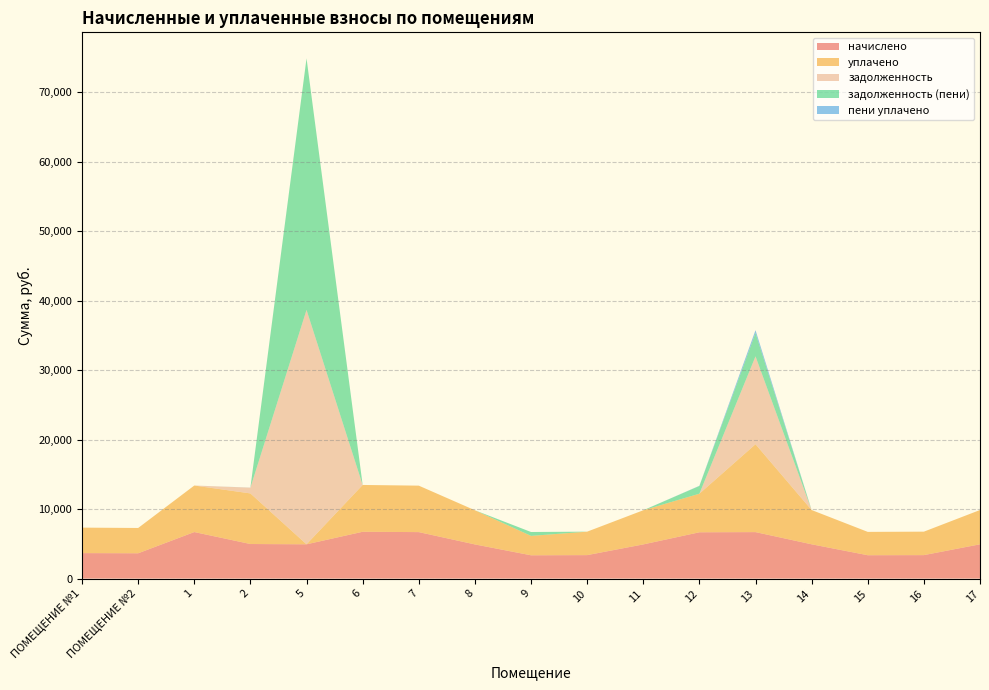

Reading left to right, what are all the values shown in this chart?

начислено: 3668.0	3643.2	6698.4	4976.3	4934.9	6739.9	6690.2	4918.3	3353.4	3378.2	4918.3	6665.4	6690.2	4934.9	3361.7	3378.2	4935.0
уплачено: 3668.0	3643.2	6698.0	7284.1	0.0	6739.9	6690.2	4918.3	2794.5	3378.2	4918.3	5554.5	12653.3	4934.9	3361.7	3378.2	4935.0
задолженность: 0.0	0.0	0.0	829.4	33745.6	0.0	0.0	0.0	0.0	0.0	0.0	0.0	12653.3	0.0	0.0	0.0	0.0
задолженность (пени): 0.0	0.0	0.0	0.0	36213.1	0.0	0.0	0.0	558.9	0.0	0.0	1110.9	3345.1	0.0	0.0	0.0	0.0
пени уплачено: 0.0	0.0	0.0	11.2	0.0	0.0	0.0	0.0	0.0	0.0	0.0	26.8	421.8	0.0	0.0	0.0	0.0